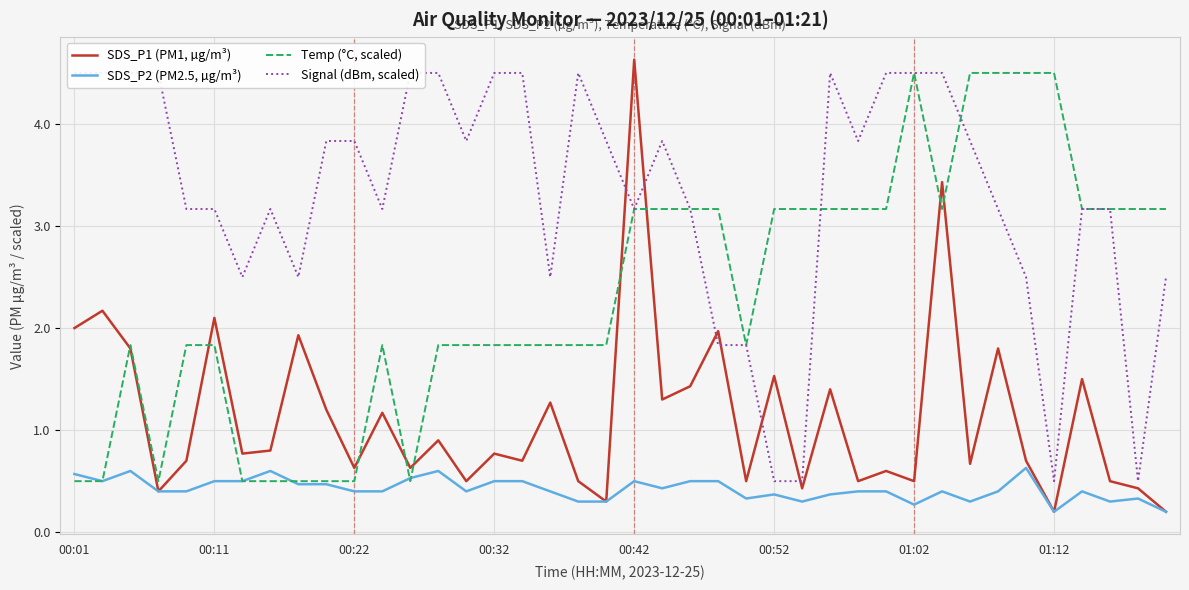

Where is Signal (dBm, scaled) nearest to the value 2?

23